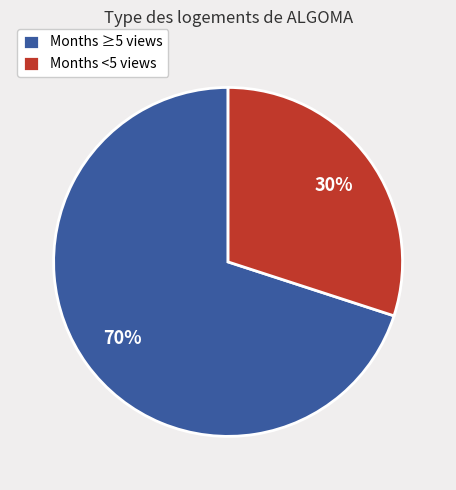

Does Months <5 views account for over 50% of the chart?

No